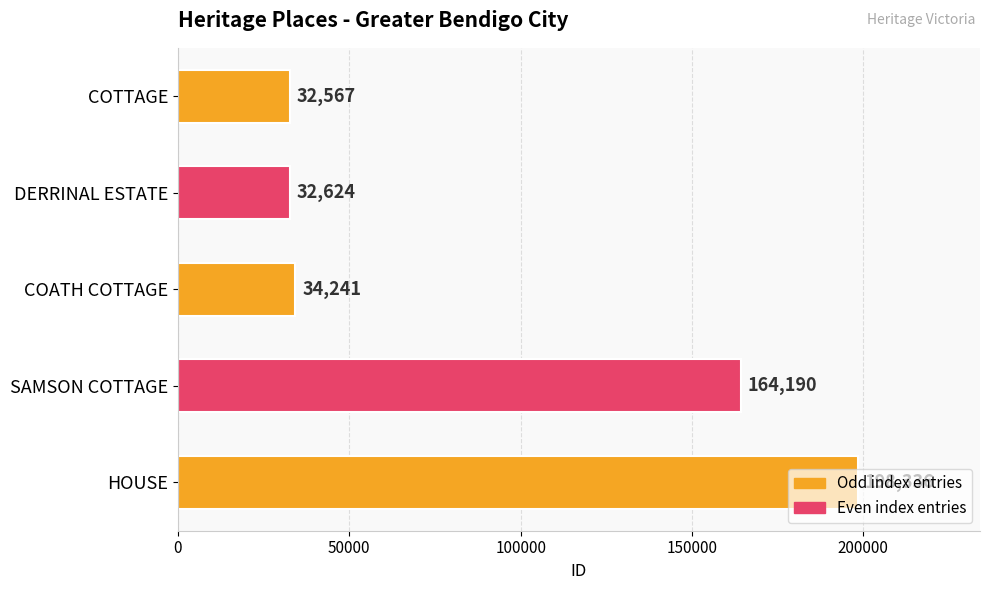

Is it true that the value at HOUSE is 109224?

False